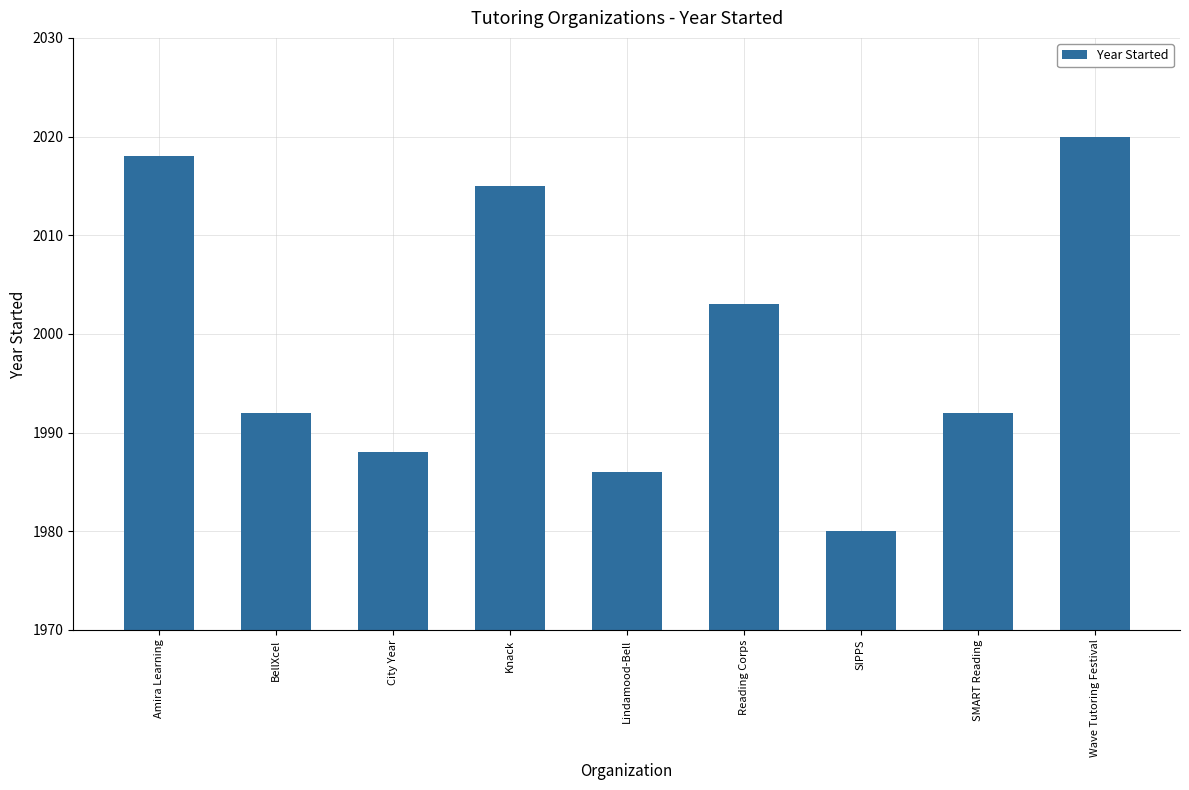

Reading right to left, list all the values displayed in this chart.

2020	1992	1980	2003	1986	2015	1988	1992	2018